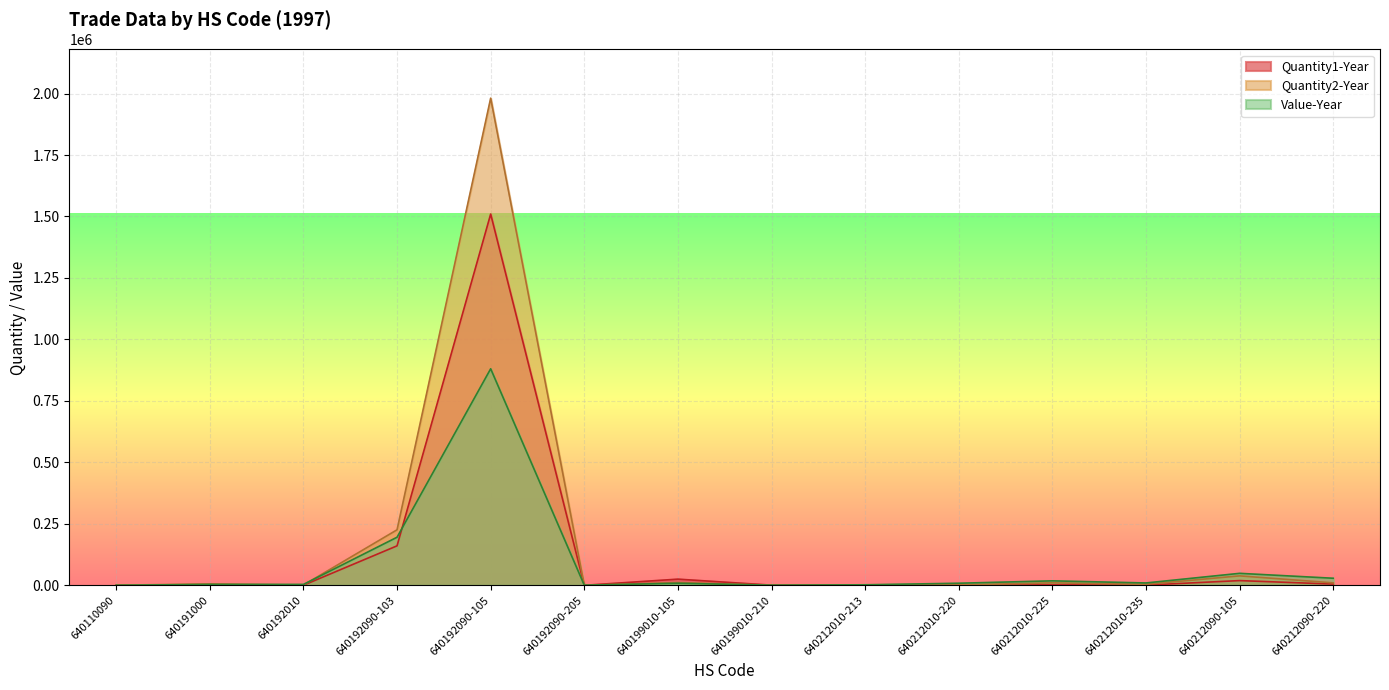

At which label does Quantity1-Year reach its peak?

640192090-105